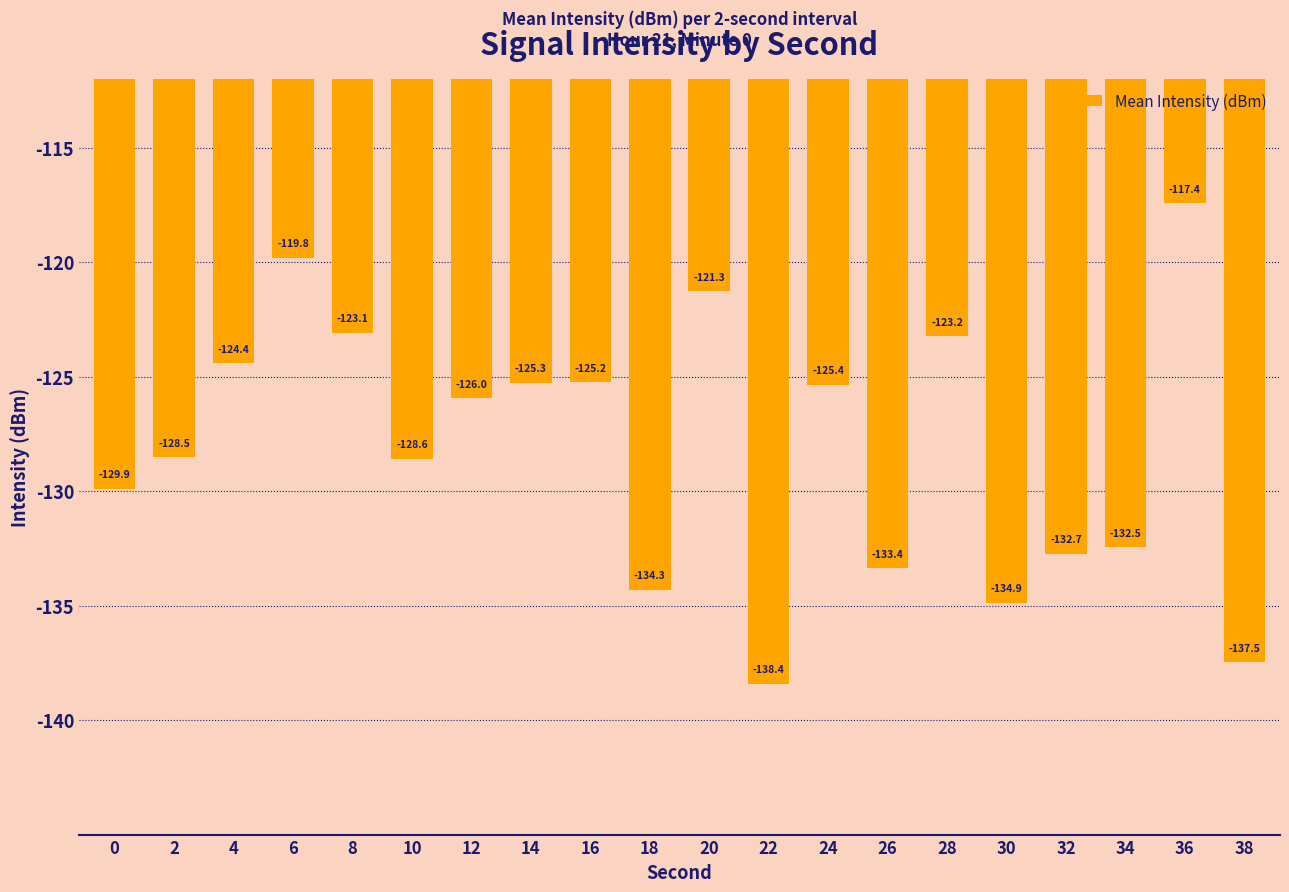

What value does the data have at 14?

-125.3